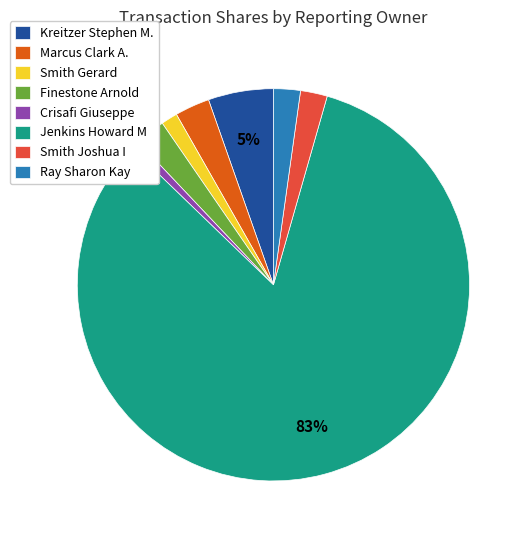

How many segments does this pie chart have?

8